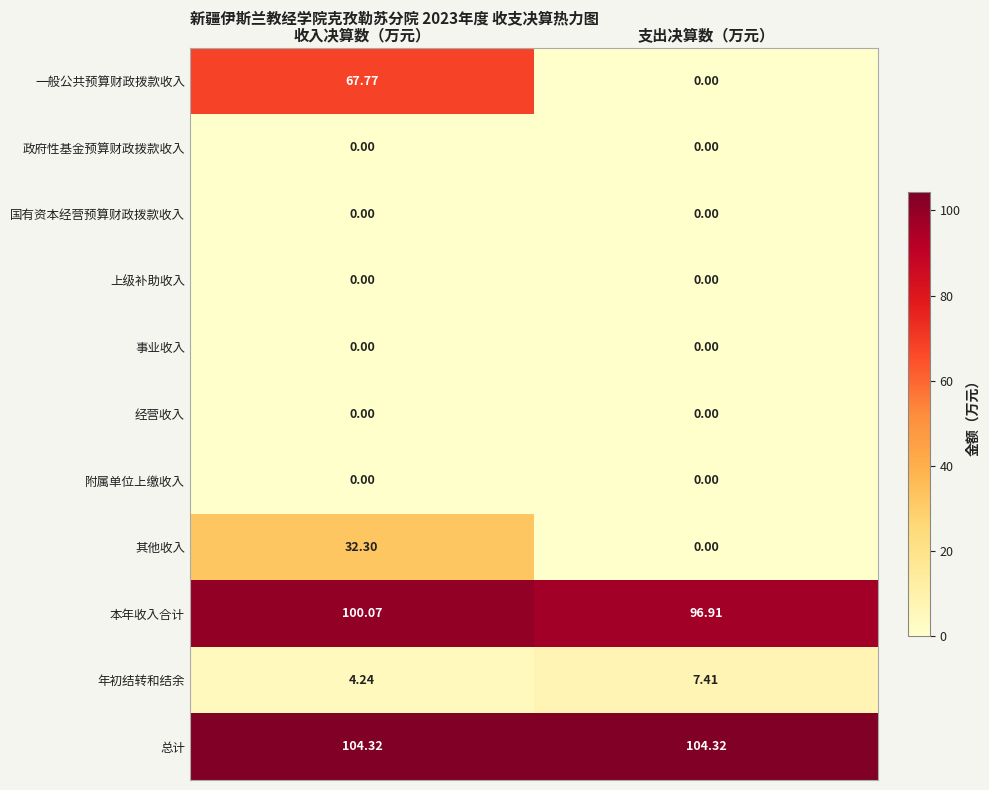

Rank the categories by 年初结转和结余 value from lowest to highest.

收入决算数（万元）, 支出决算数（万元）